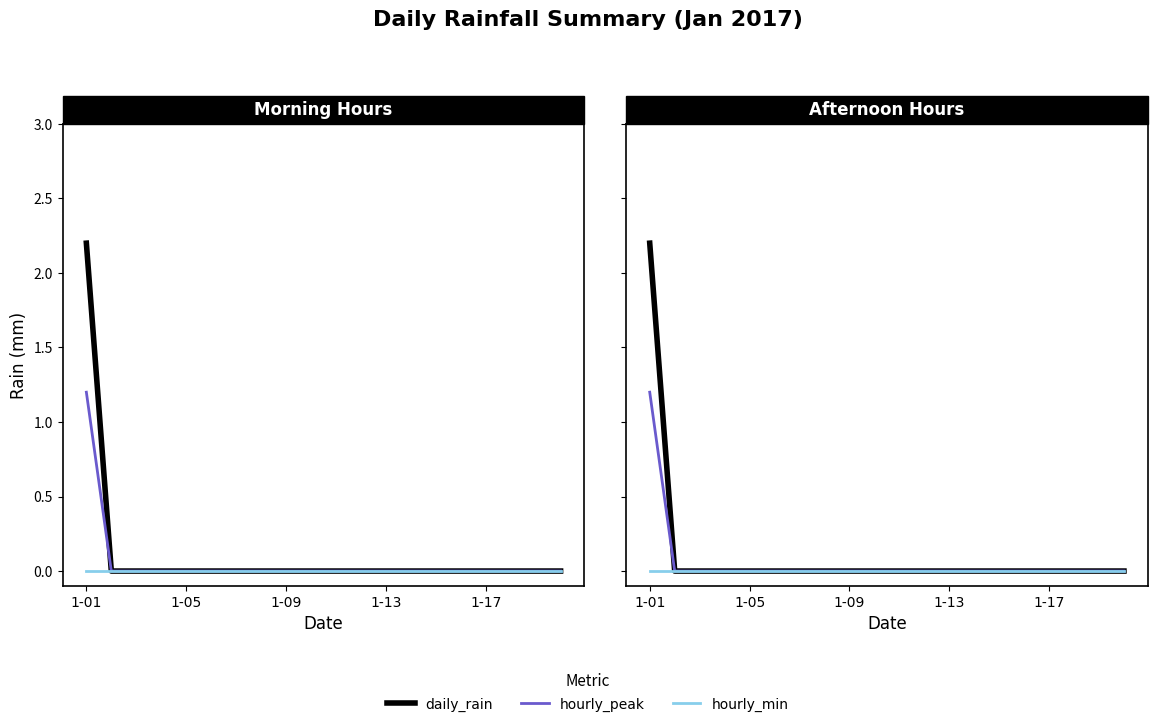

What are all the series names shown in the legend?

daily_rain, hourly_peak, hourly_min